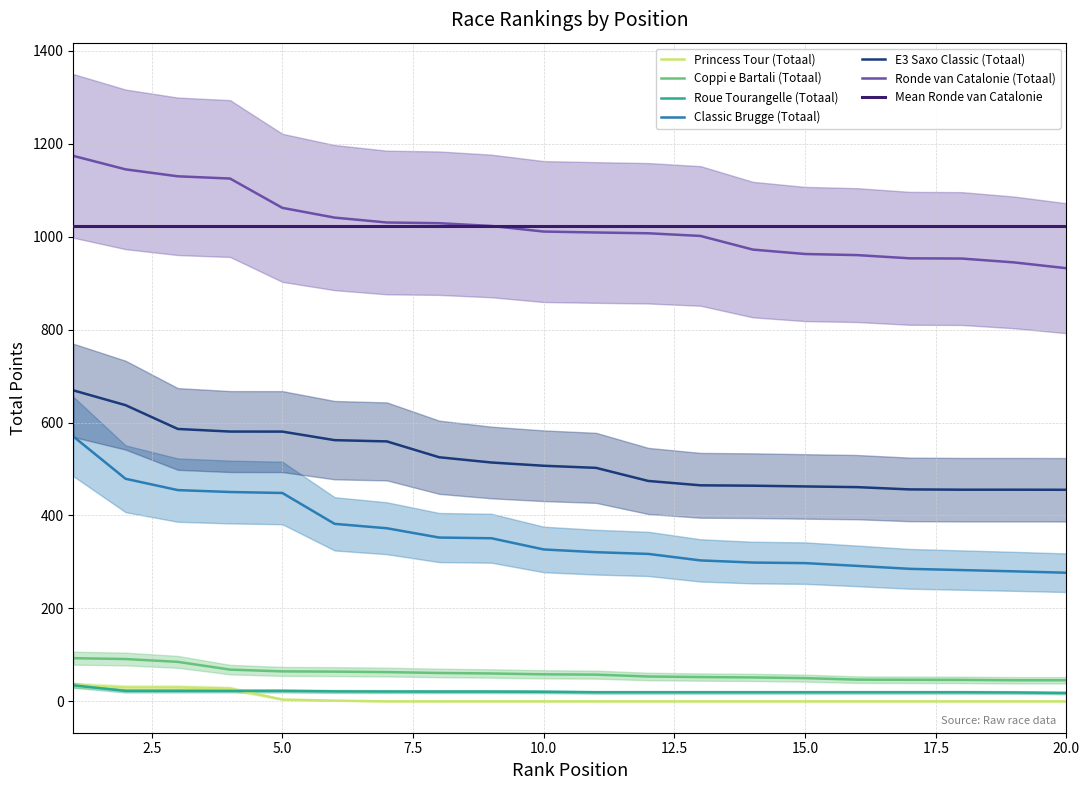

Count the number of categories in the chart.

20